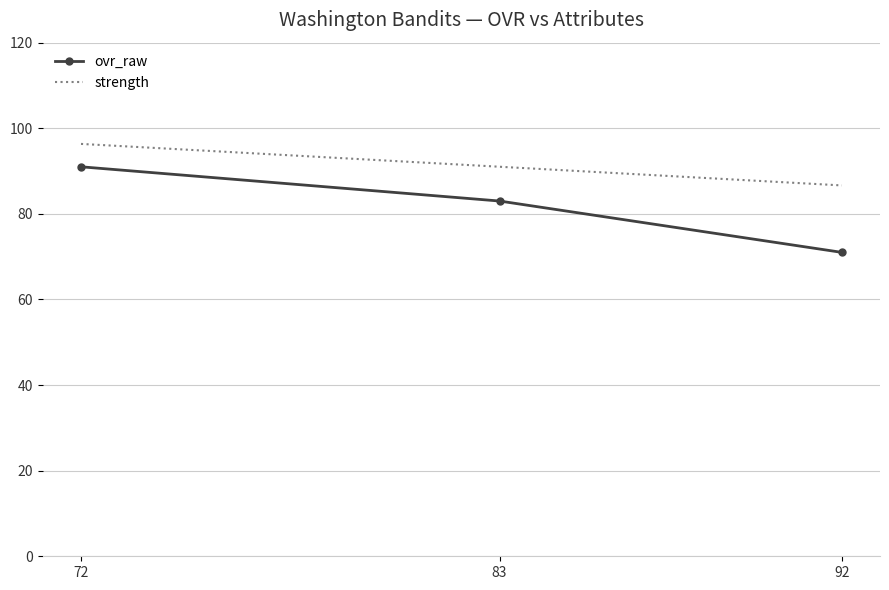

List the labels in order of value, largest first.

72, 83, 92